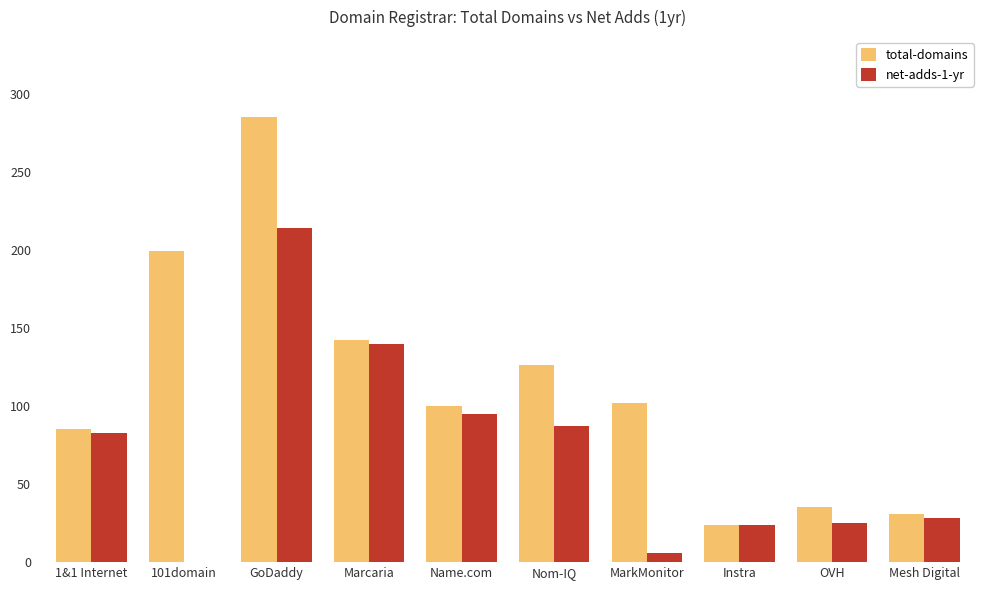

Which series has the largest total across all categories?

total-domains